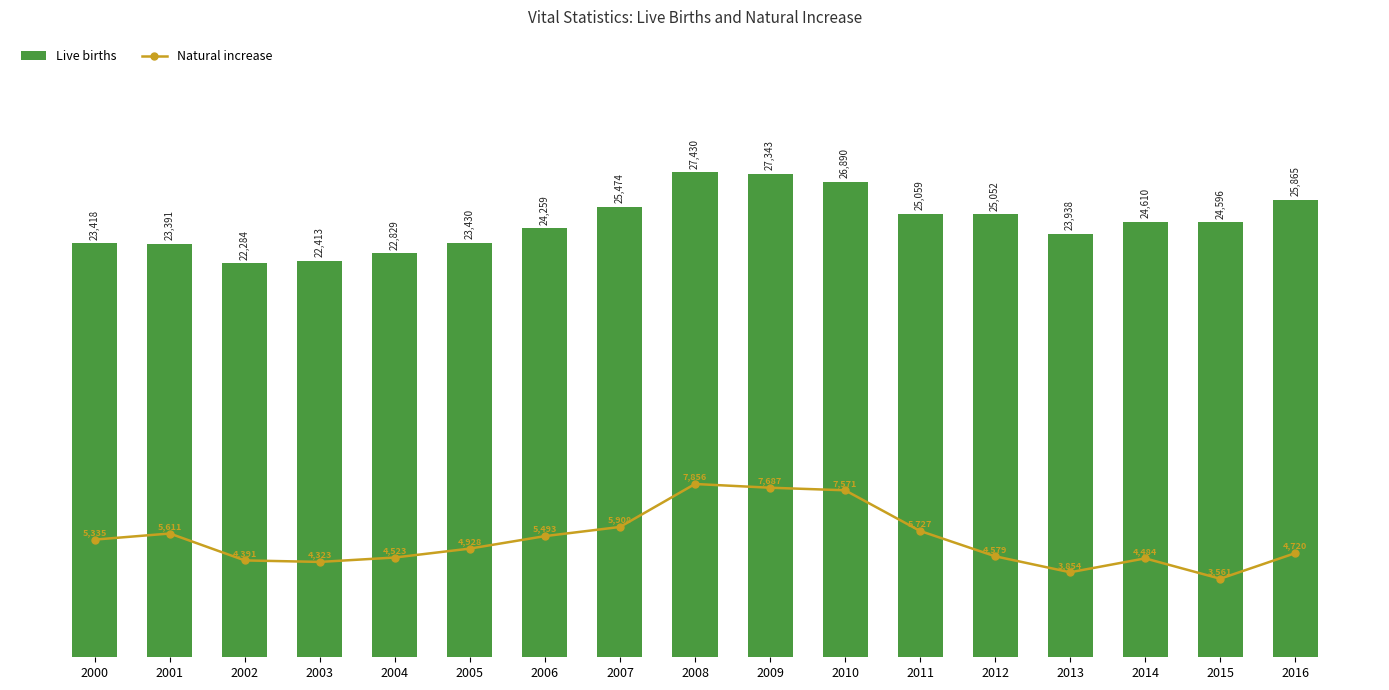

Where is Live births nearest to the value 24857?

2012